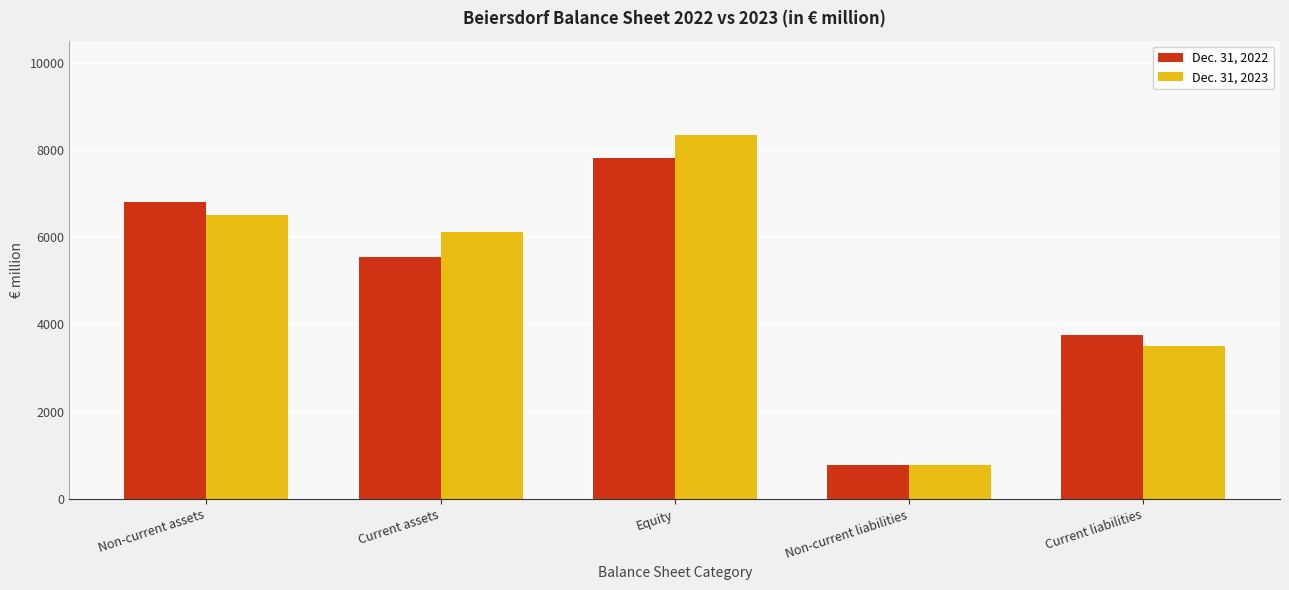

Is the value of Dec. 31, 2023 at Current liabilities greater than the value of Dec. 31, 2022 at Equity?

No